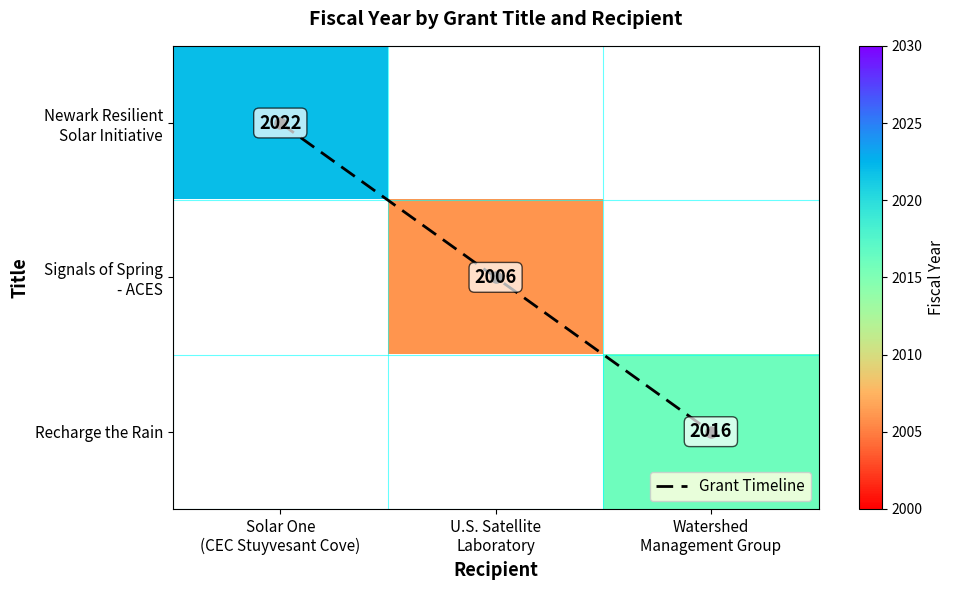

At how many categories does at least one series exceed 491?

3